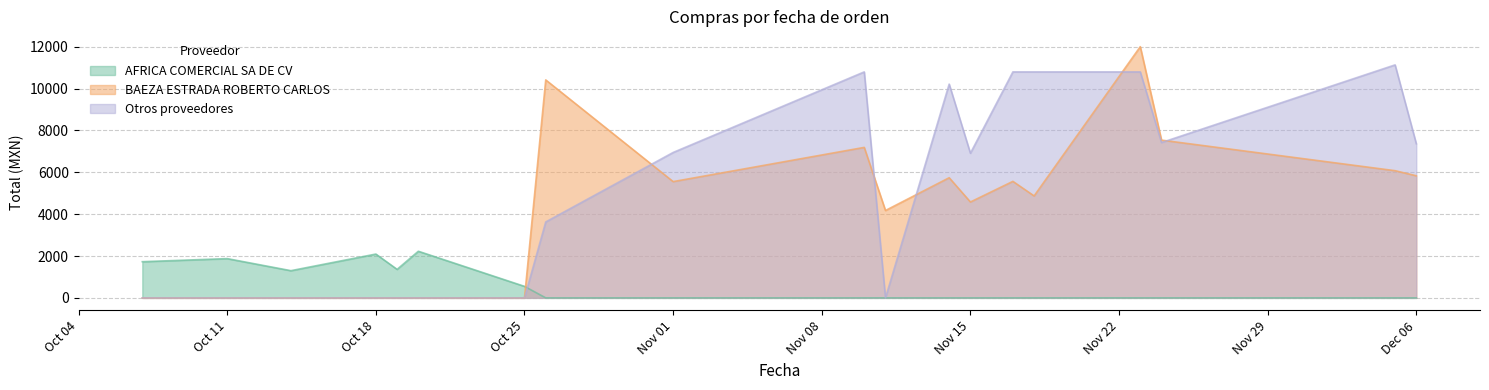

What is the total value across all series at Dec 06?

13200.8